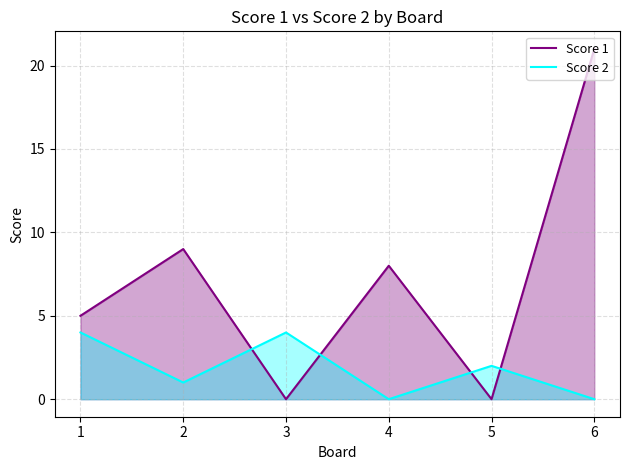

How many series are shown in this chart?

2